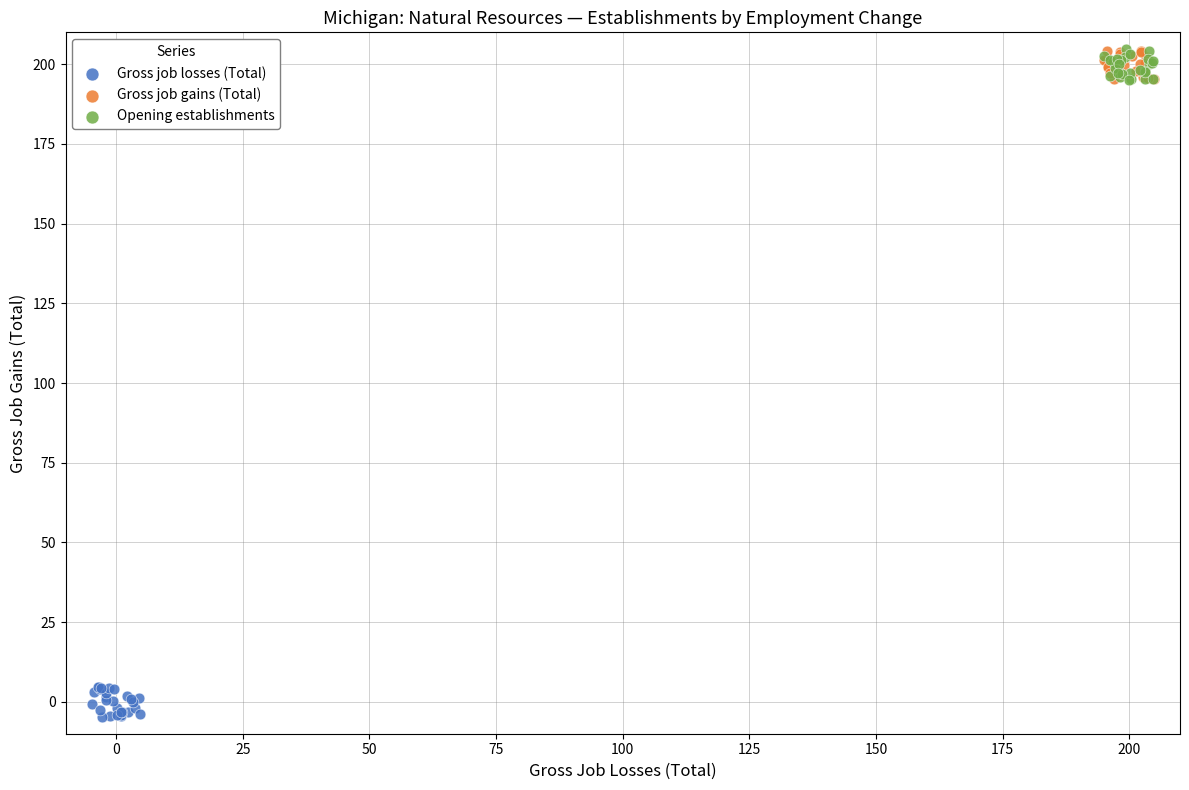

Which series contains the lowest Y value?

Gross job losses (Total)